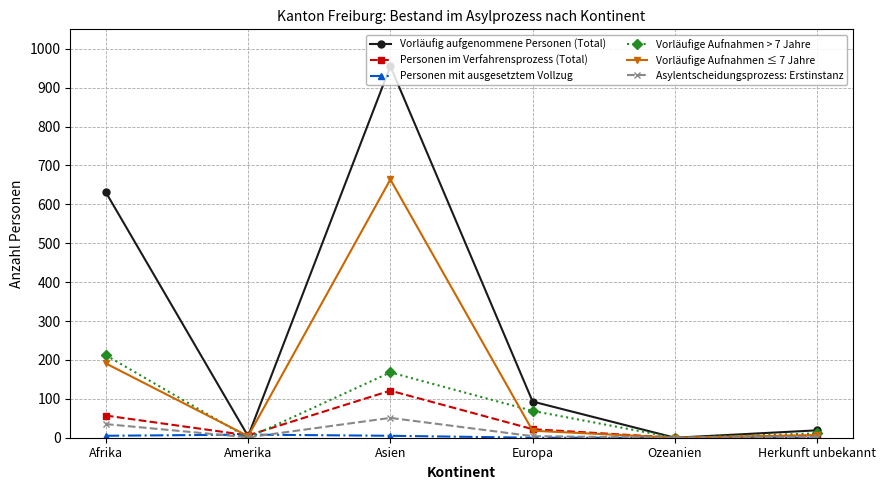

What is the difference between the highest and lowest values at Amerika?

8